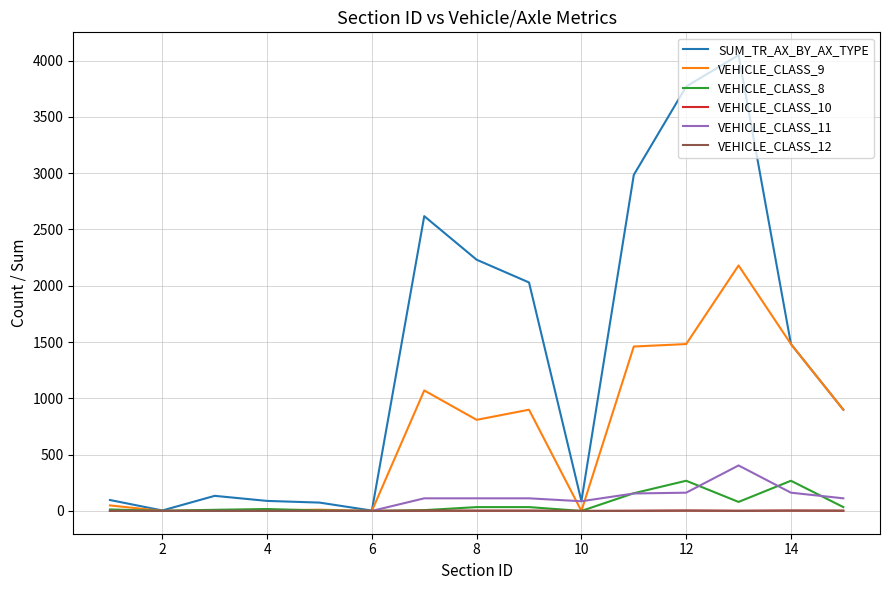

Which series has the largest total across all categories?

SUM_TR_AX_BY_AX_TYPE